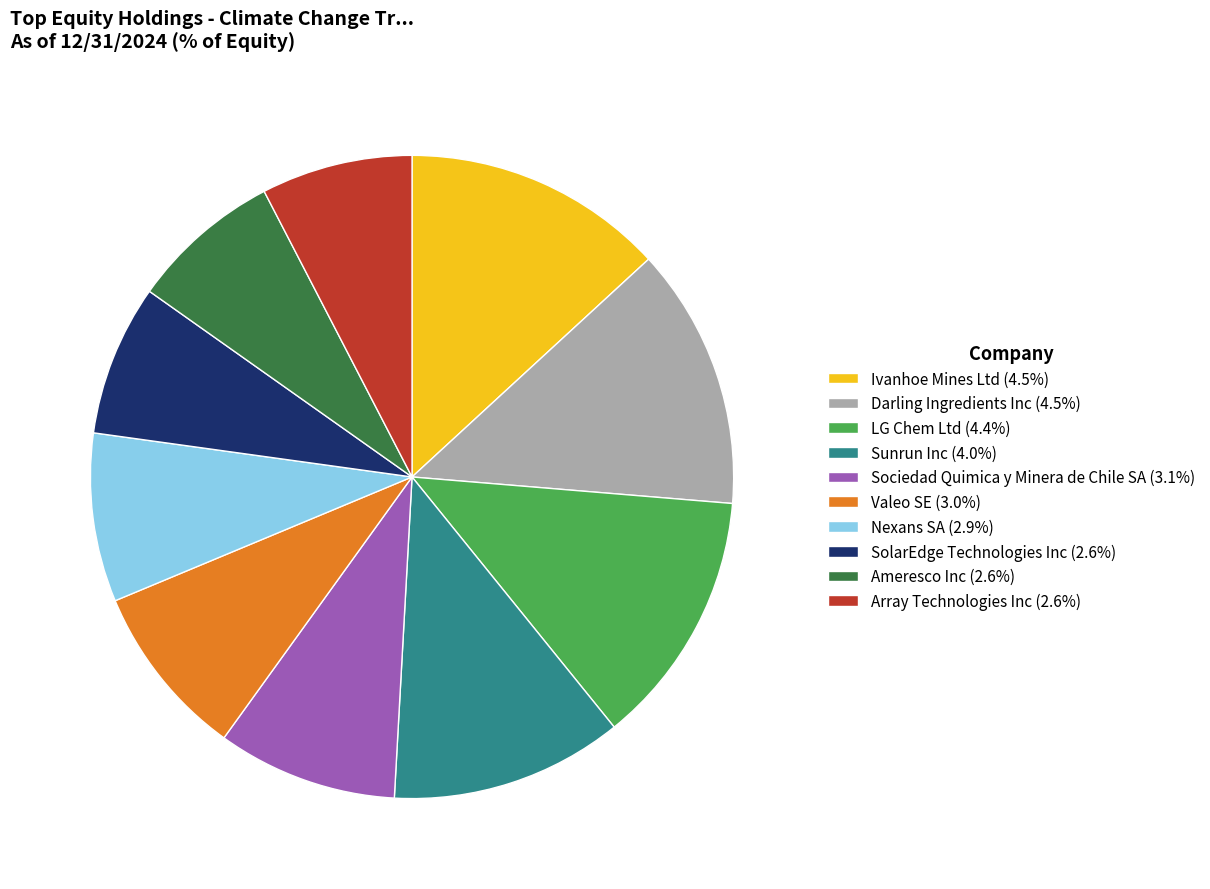

Approximately how many times larger is the value at SolarEdge Technologies Inc (2.6%) compared to Ameresco Inc (2.6%)?

1.0